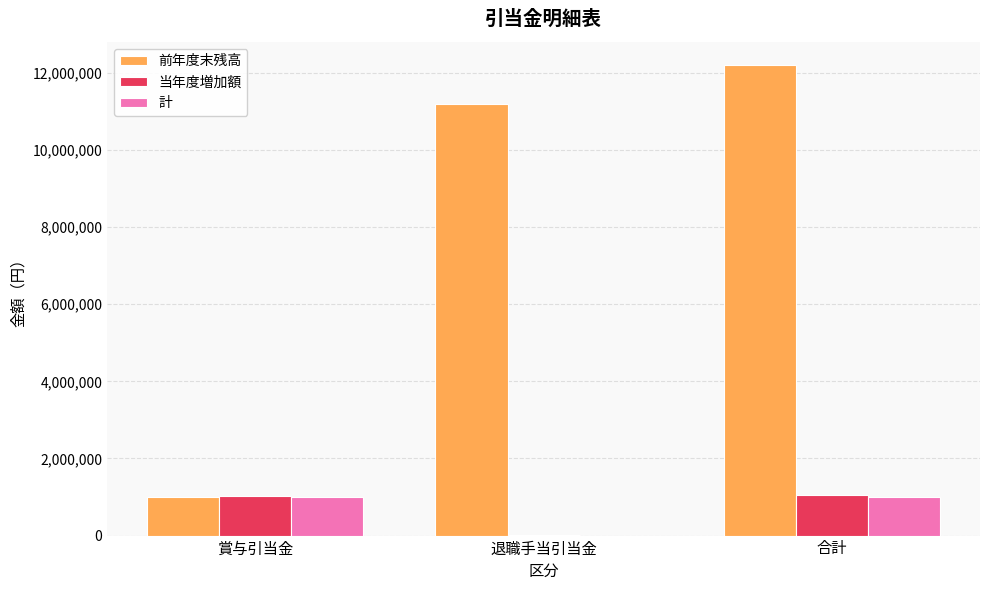

Is the value of 当年度増加額 at 退職手当引当金 greater than the value of 計 at 合計?

No